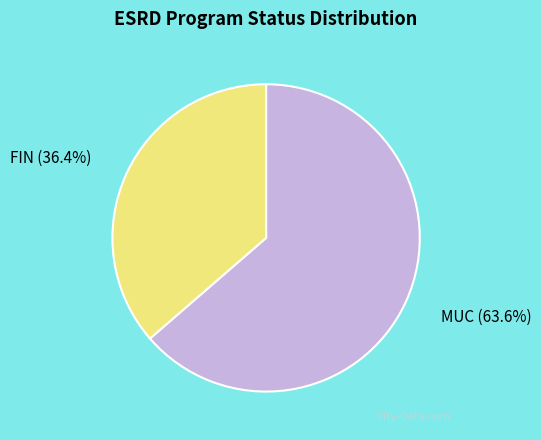

What is the ratio of the value at FIN to the value at MUC?

0.6